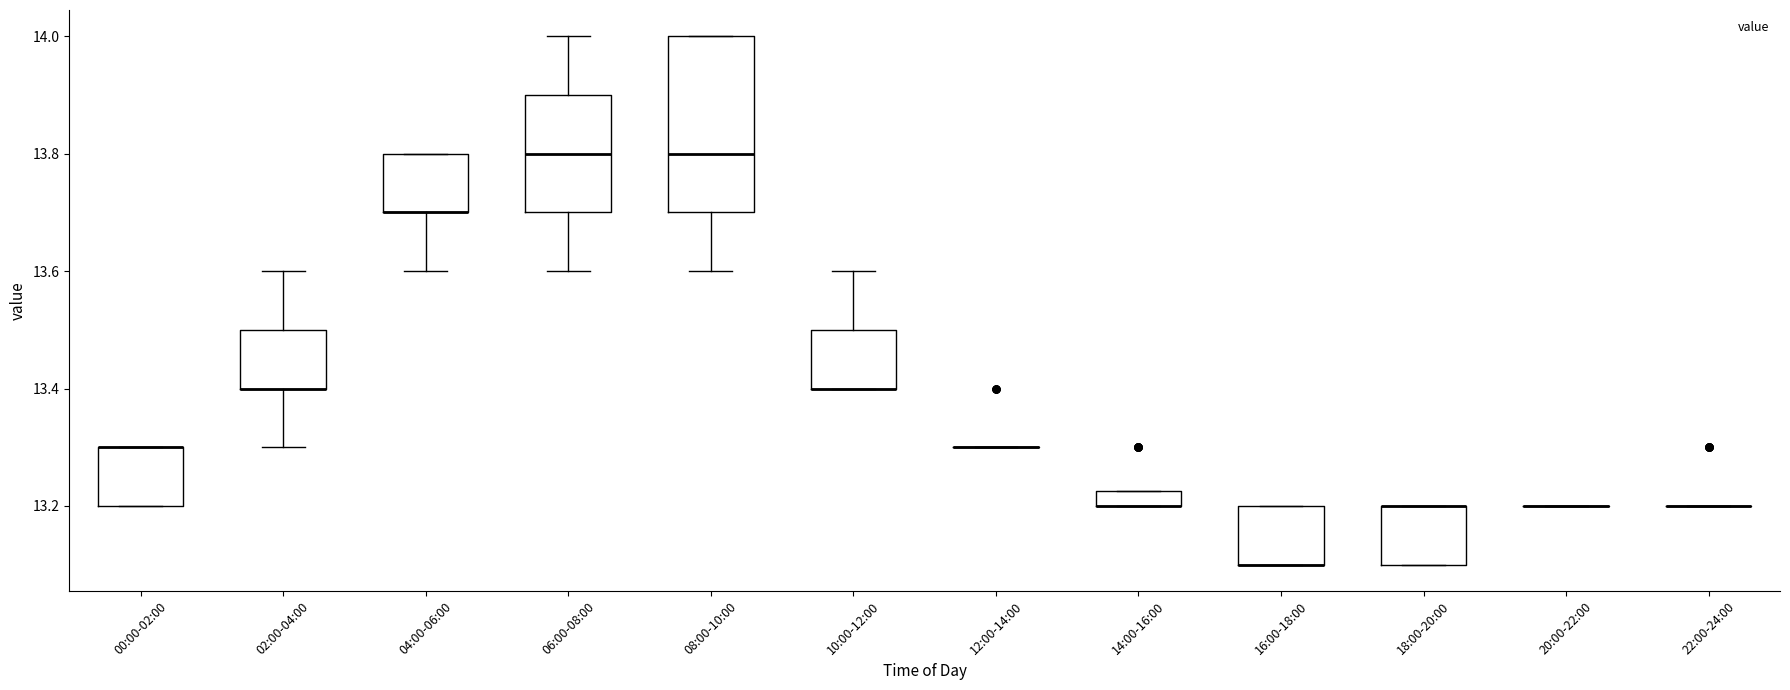

Where is the upper edge of the box for 18:00-20:00 on the y-axis? The values are not printed on the chart, so give them approximately, as read against the axis.

13.20